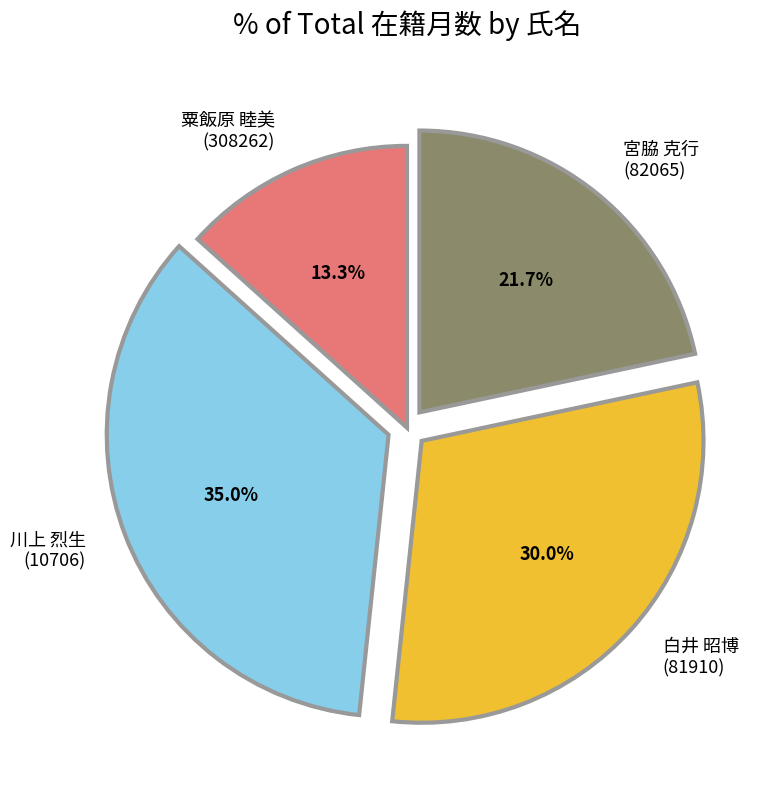

Does any single category account for the majority?

No